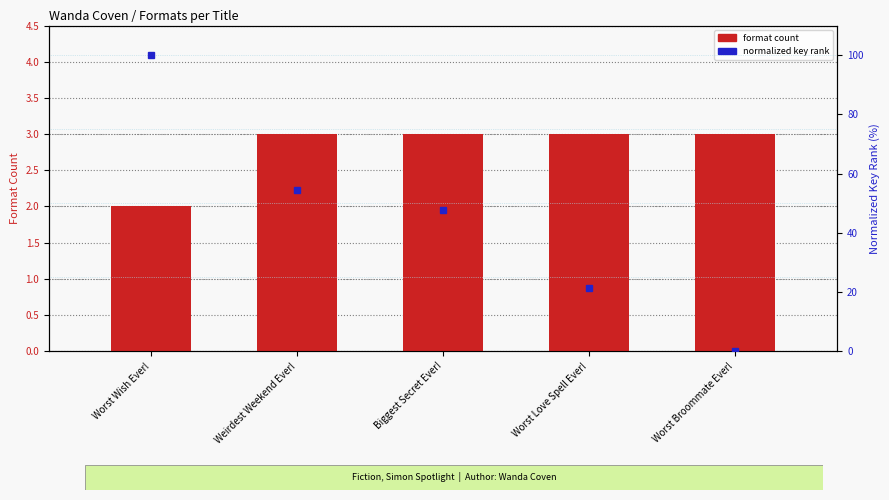

What is the maximum value shown in the chart?

3